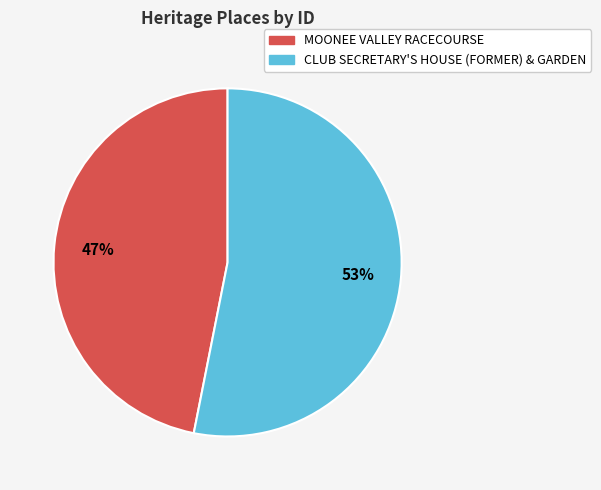

Rank the categories by value from lowest to highest.

MOONEE VALLEY RACECOURSE, CLUB SECRETARY'S HOUSE (FORMER) & GARDEN